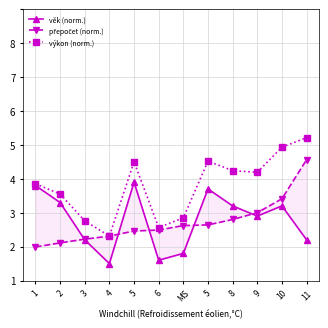

Between which two adjacent categories do věk (norm.) and přepočet (norm.) first intersect?

2 and 3